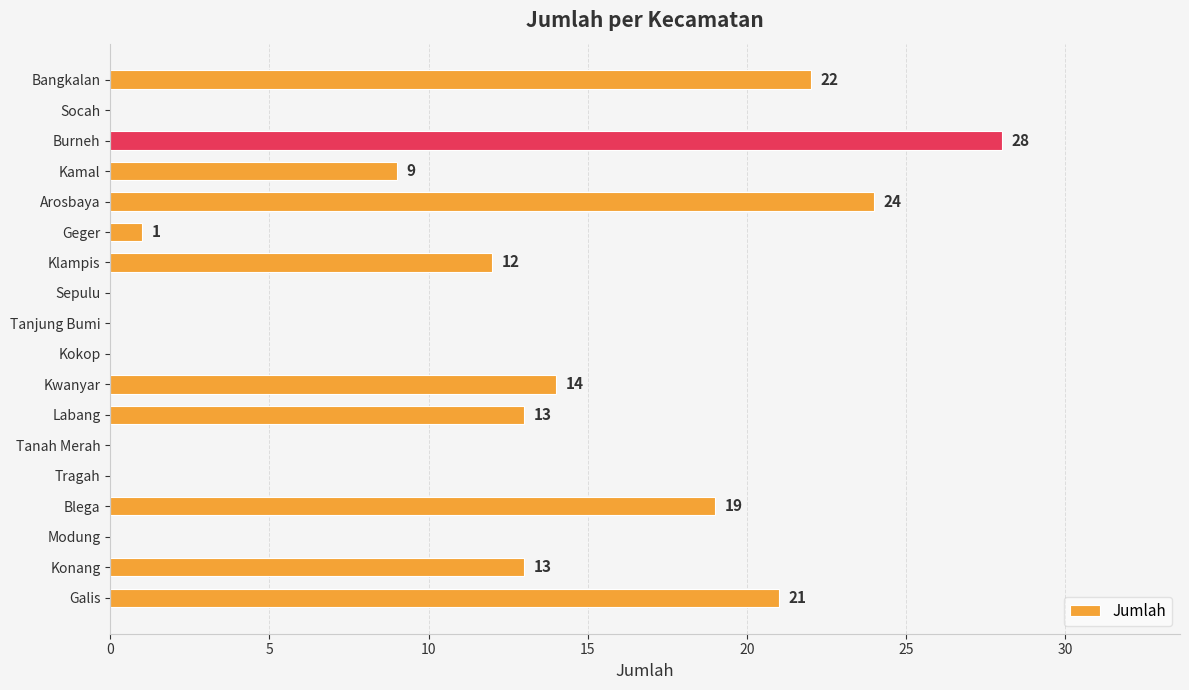

What is the change in value from Burneh to Tanjung Bumi?

-28